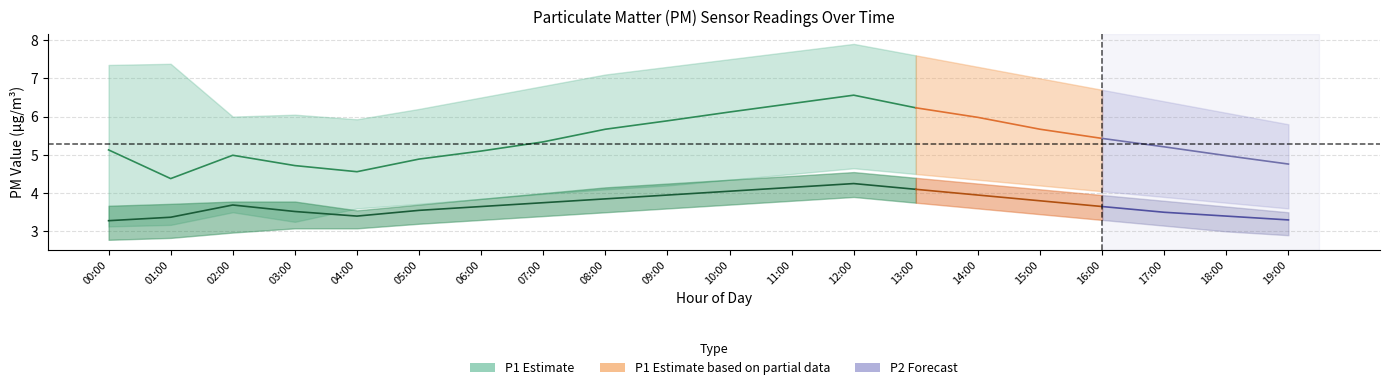

Which series has the largest total across all categories?

P1_upper